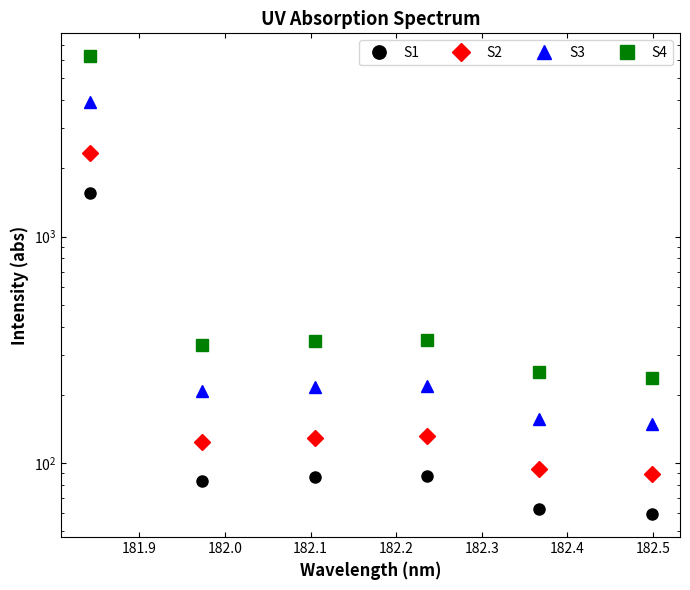

At which label is S1 closest to 811?

182.1